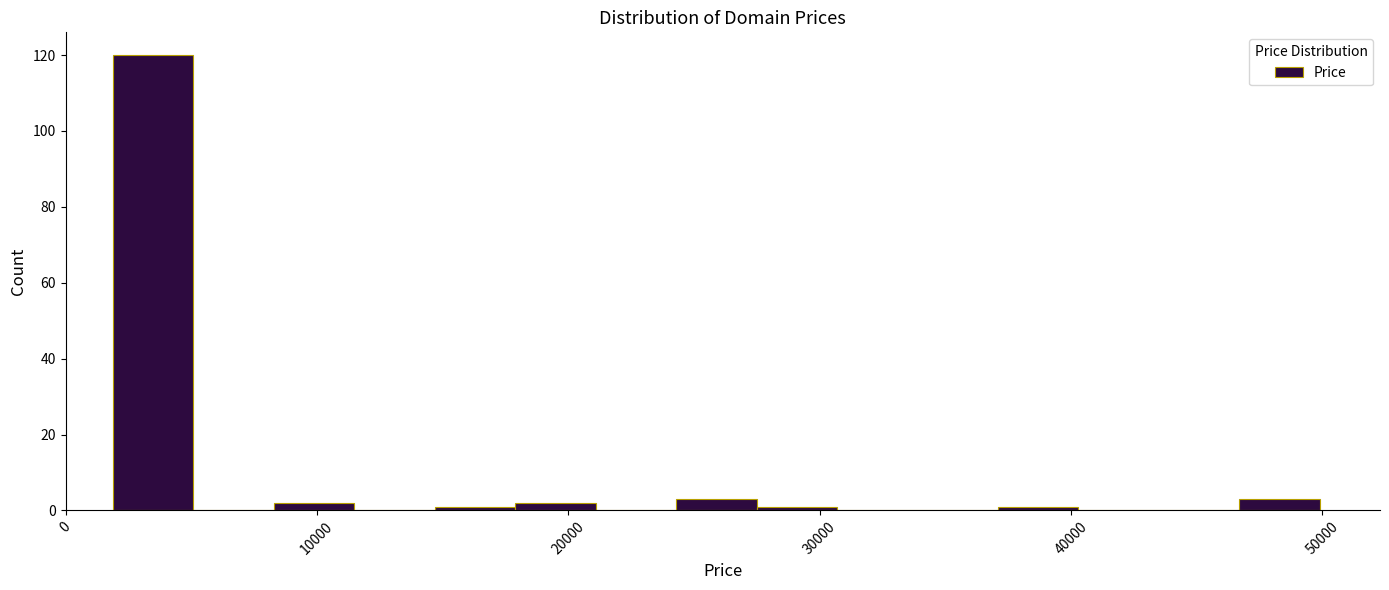

Read against the x-axis, roughly where is the centre of the tallest bar?

3000